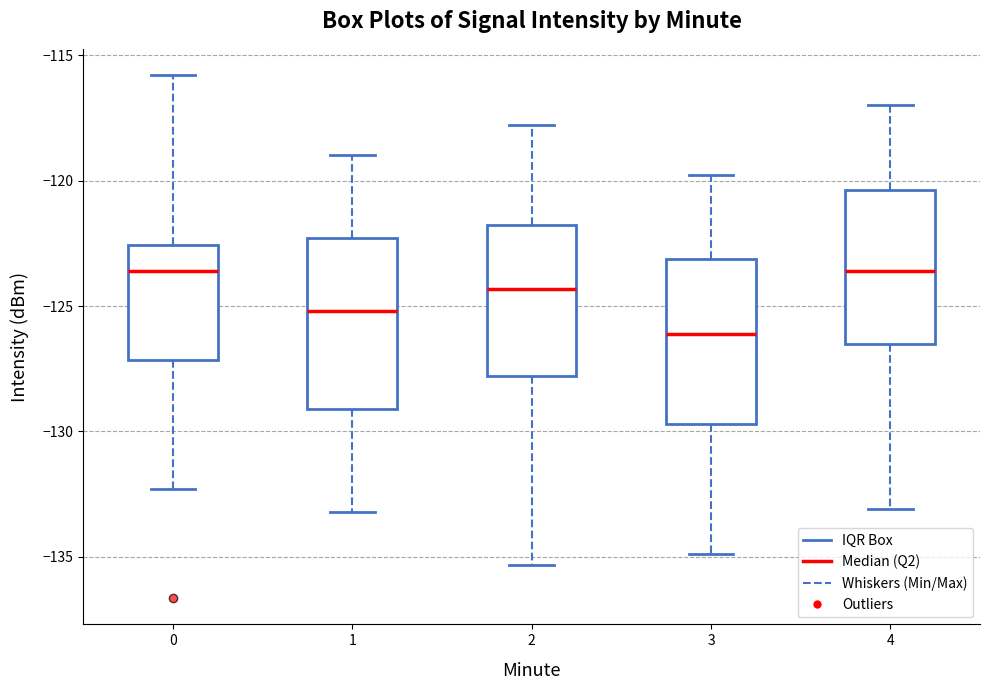

Where does the median line of the box at x = 2 sit on the y-axis? The values are not printed on the chart, so give them approximately, as read against the axis.

-124.5